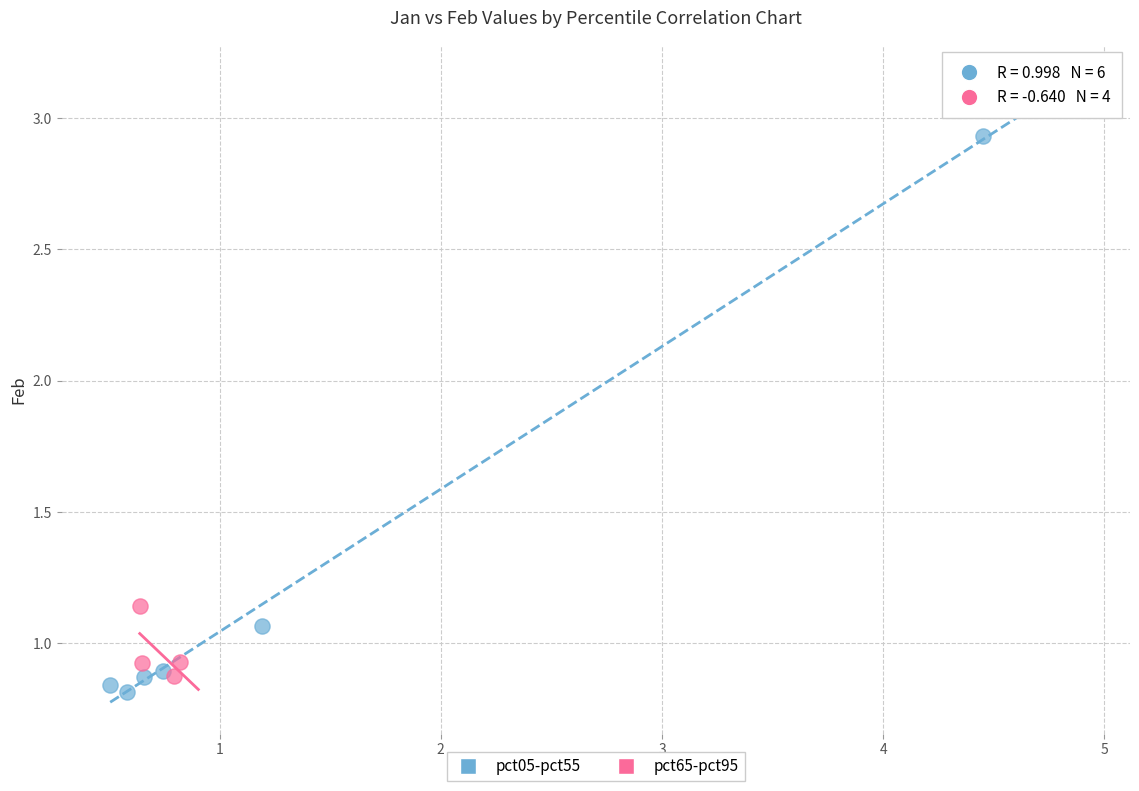

Which series reaches the maximum Y coordinate?

pct05-pct55